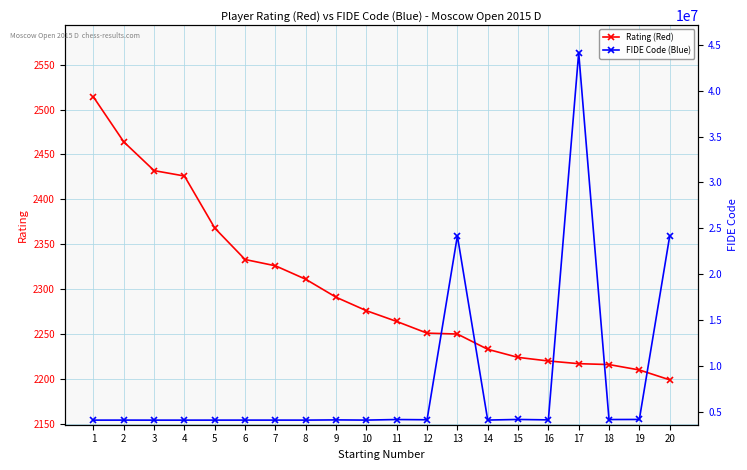

Which series has the largest total across all categories?

FIDE Code (Blue)